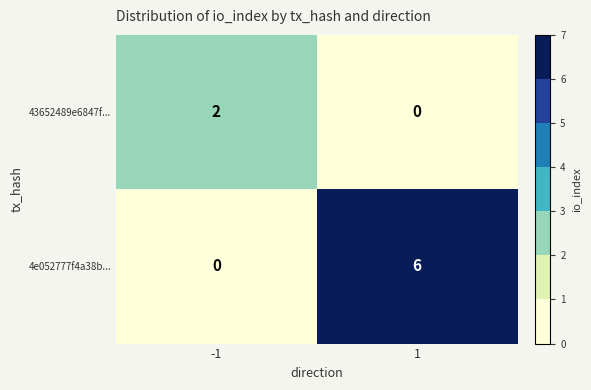

Reading left to right, list all the values displayed in this chart.

43652489e6847f...: 2	0
4e052777f4a38b...: 0	6